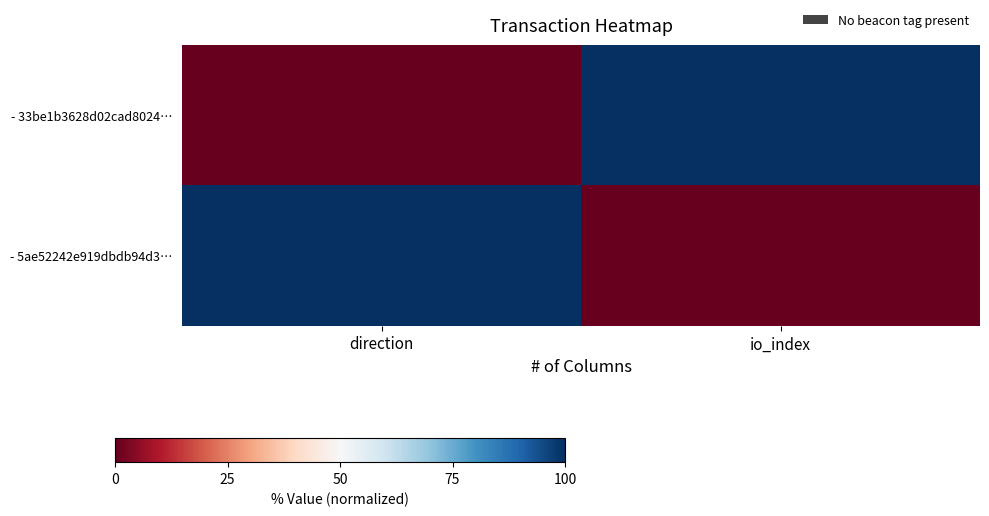

Count the number of data series in this chart.

2